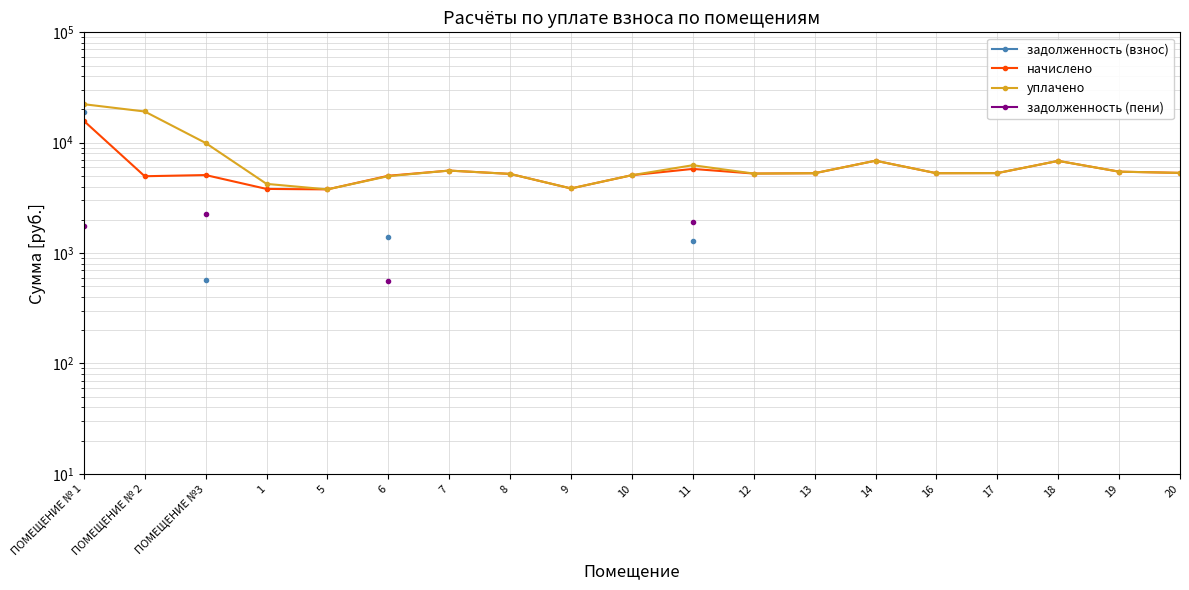

How many series are shown in this chart?

4